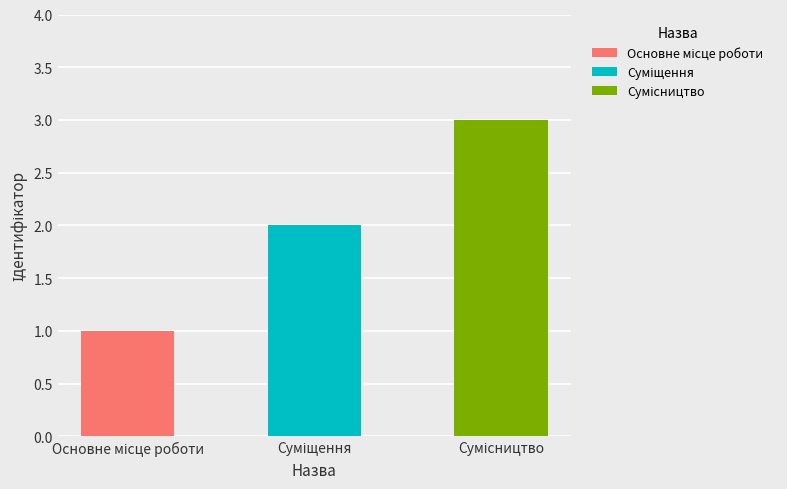

What is the difference between the maximum and minimum values?

2